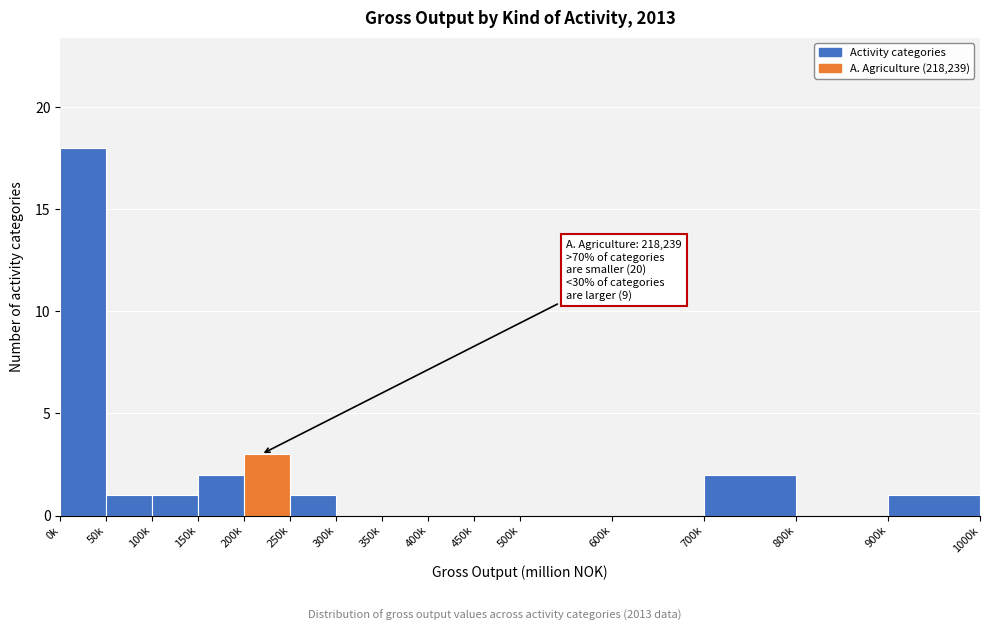

Reading left to right, what are all the values shown in this chart?

0k=18	50k=1	100k=1	150k=2	200k=3	250k=1	300k=0	350k=0	400k=0	450k=0	500k=0	600k=0	700k=2	800k=0	900k=1